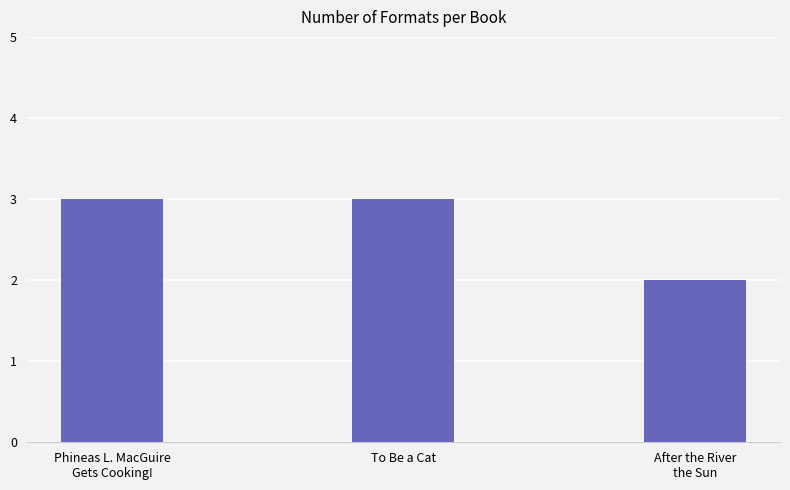

What value does the data have at Phineas L. MacGuire
Gets Cooking!?

3